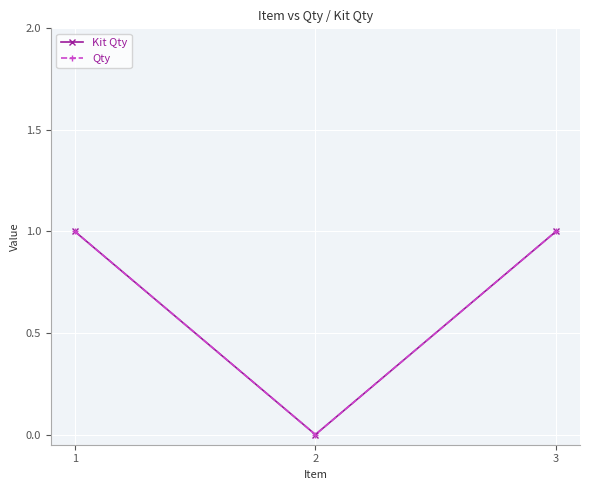

The Qty series shows 0 at 3. True or false?

False